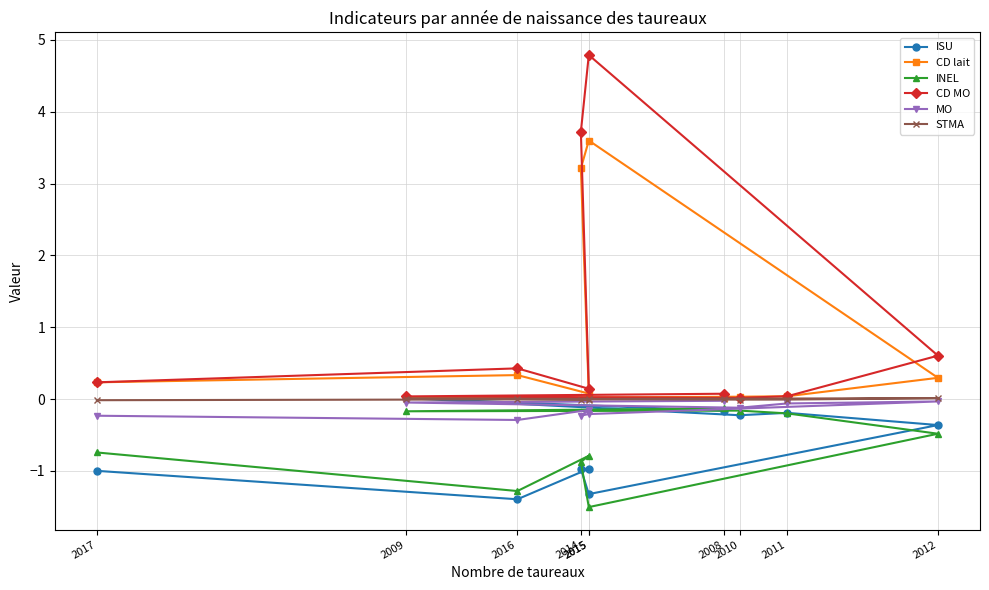

Count the number of categories in the chart.

10